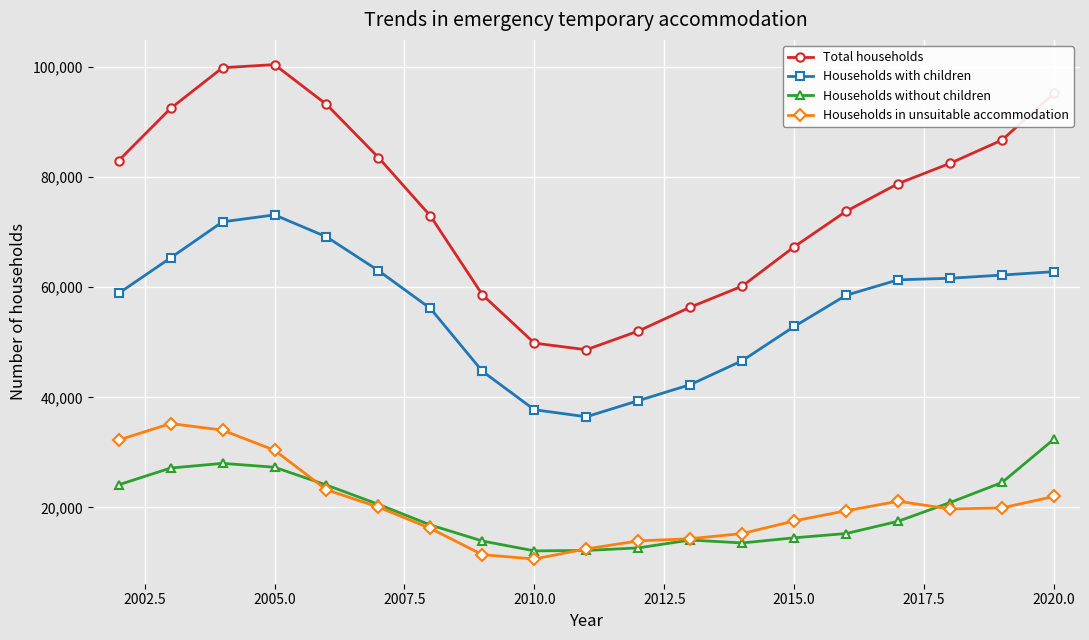

How many interior local valleys does the Total households series have?

1